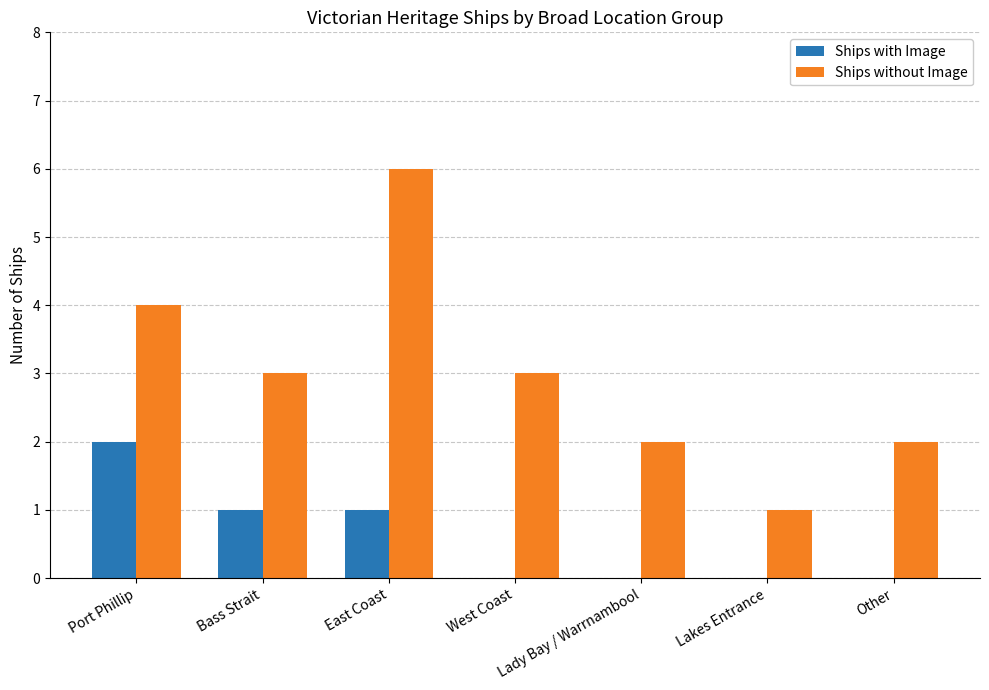

What is the sum of the Ships without Image values at West Coast and Lady Bay / Warrnambool?

5